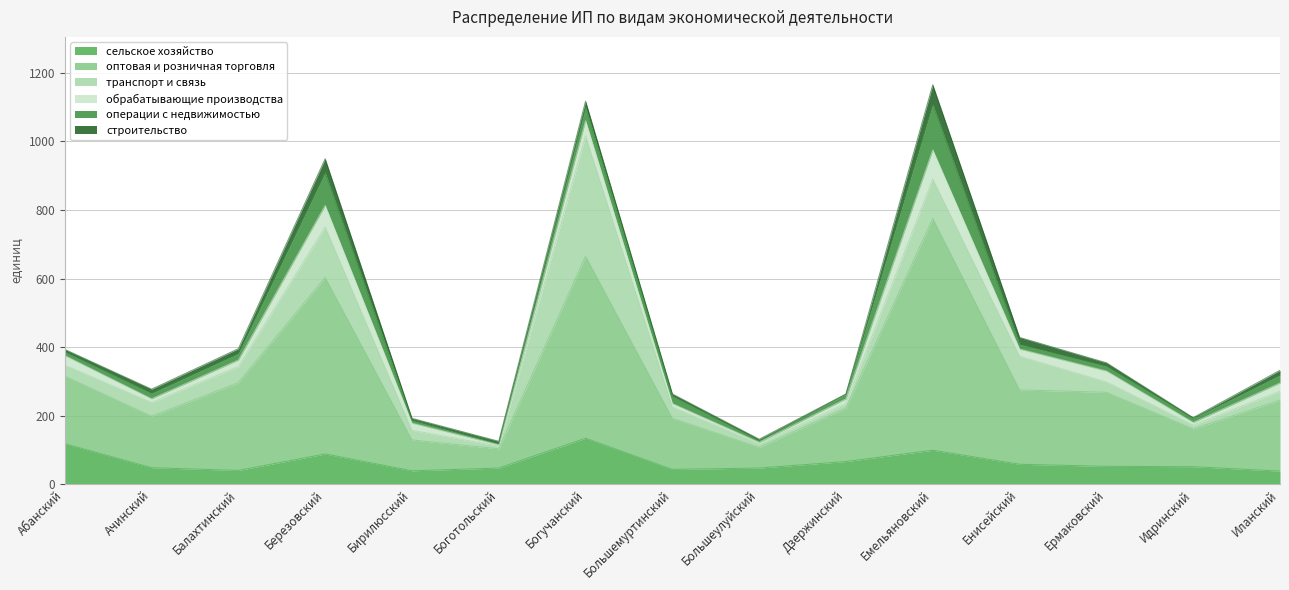

Which series has the widest spread of values?

оптовая и розничная торговля